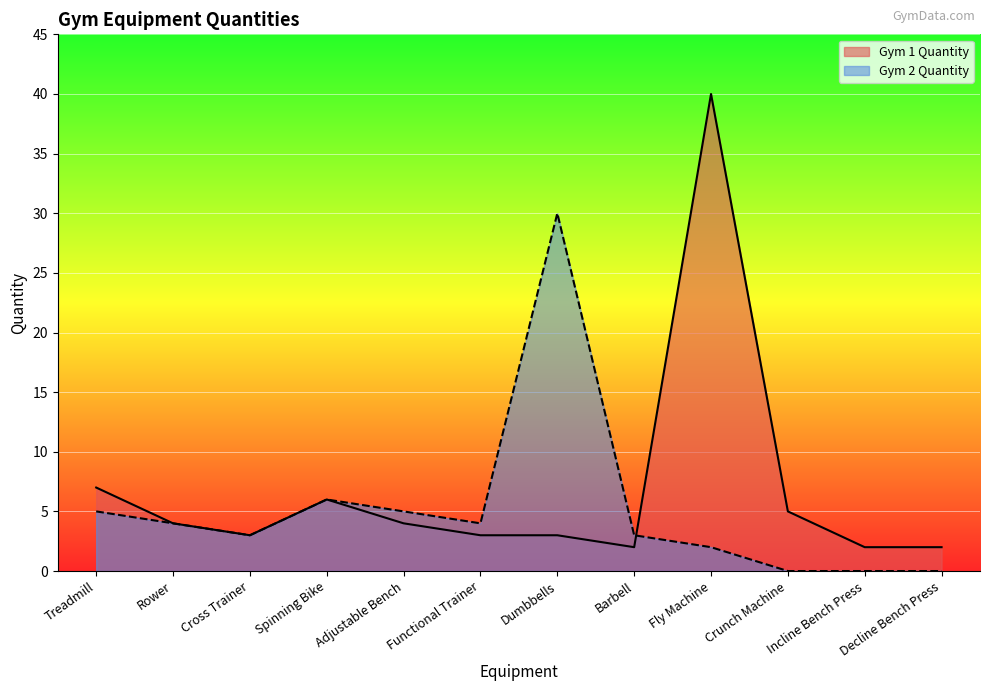

Between Cross Trainer and Incline Bench Press, which series saw the biggest shift?

Gym 2 Quantity